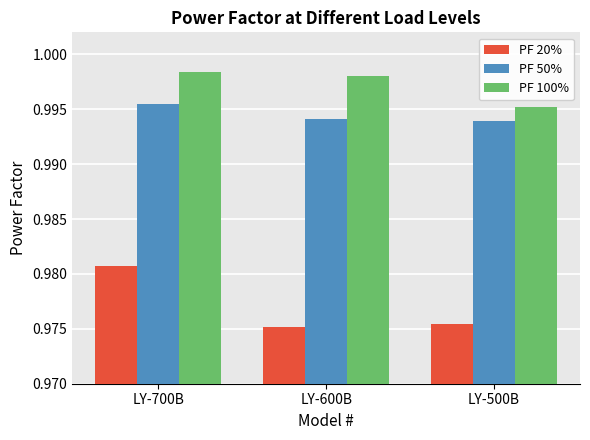

The value of PF 50% at LY-600B is 1.4. True or false?

False